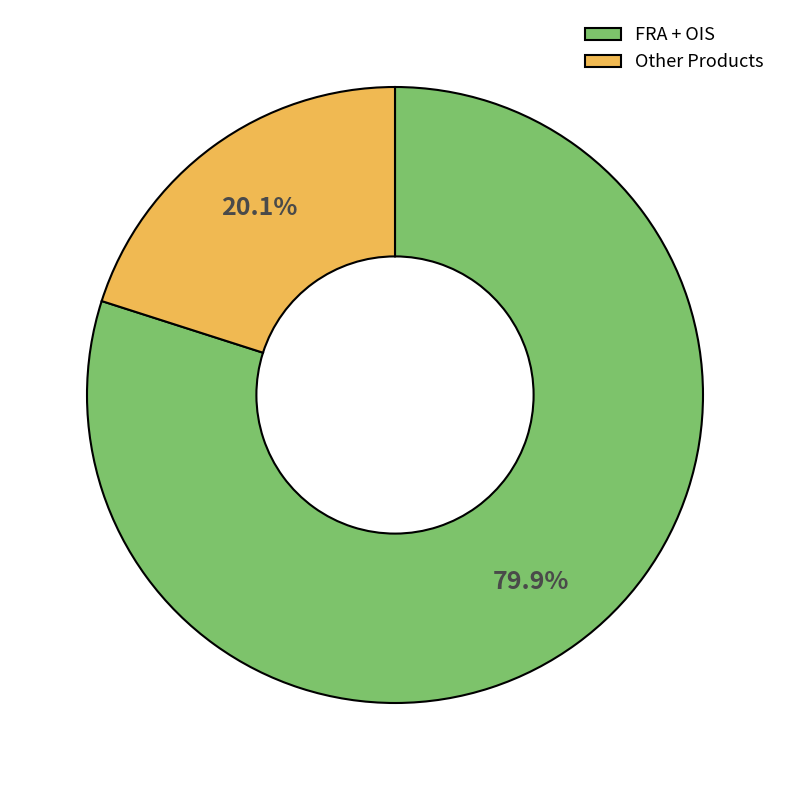

To the nearest percent, what is the difference between the largest and smallest slice percentages?

60%